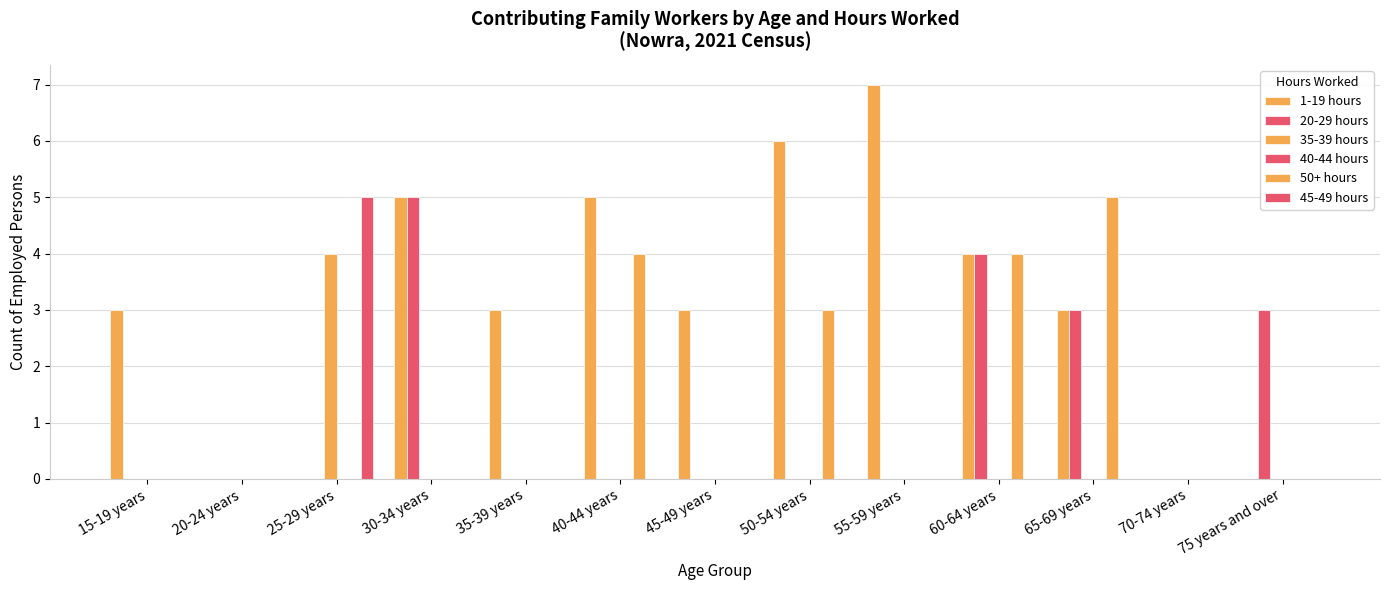

Does the chart contain stacked bars?

No